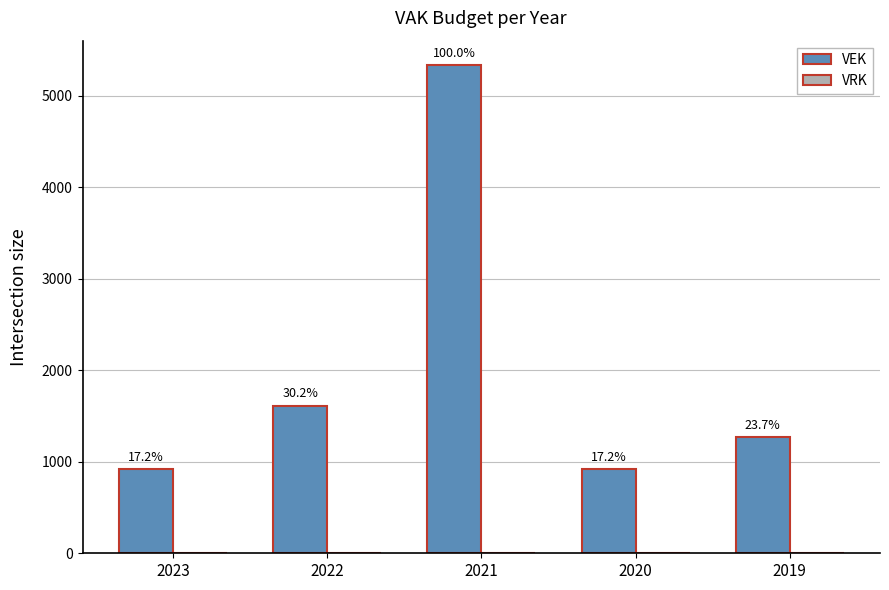

Are the bars horizontal?

No